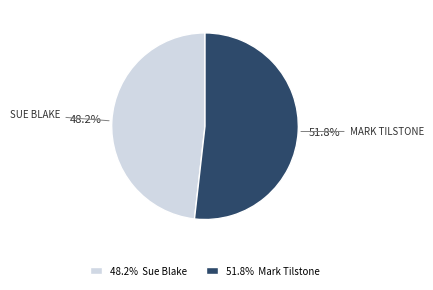

Does any single category account for the majority?

Yes